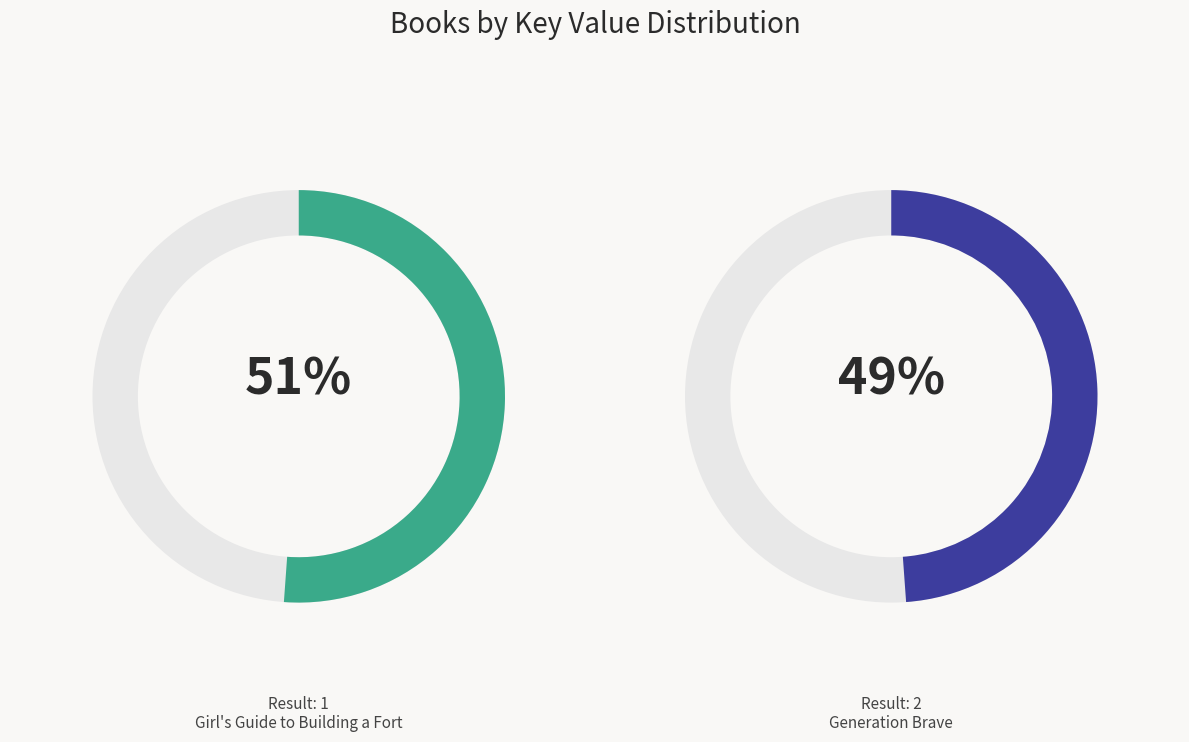

Between 1 and 2, which is larger?

1